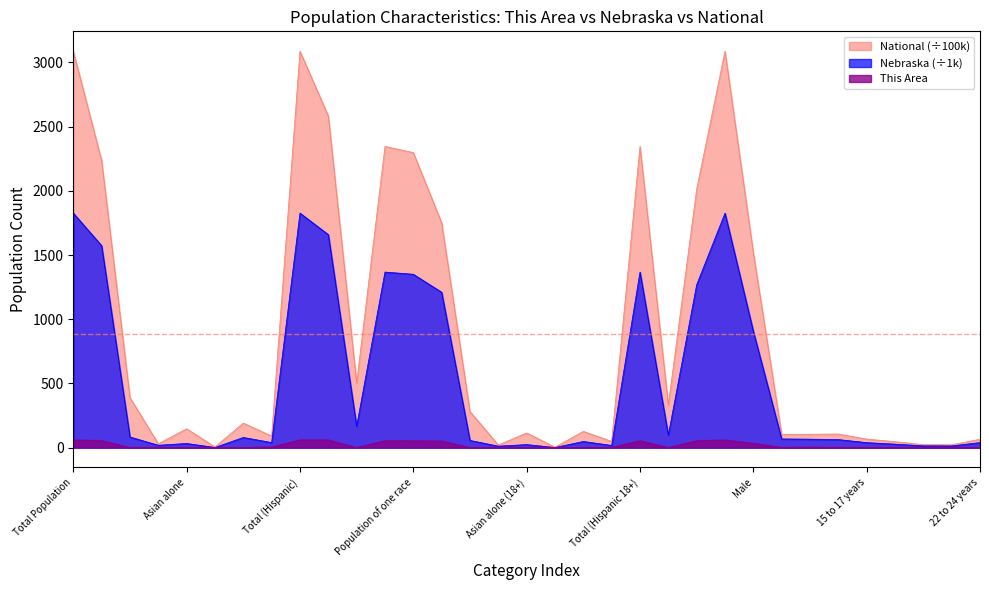

What is the maximum value for National?

3087.5